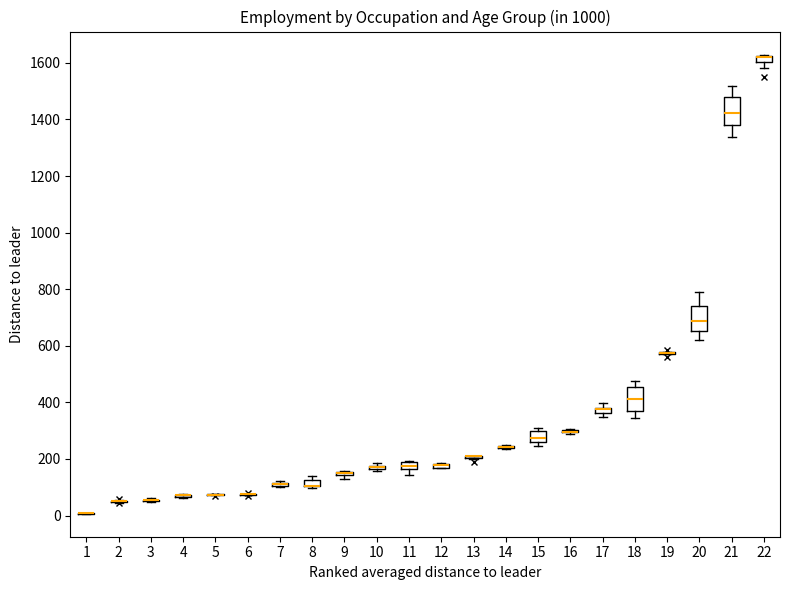

Where does the lower whisker of the box at x = 22 end on the y-axis? The values are not printed on the chart, so give them approximately, as read against the axis.

1580